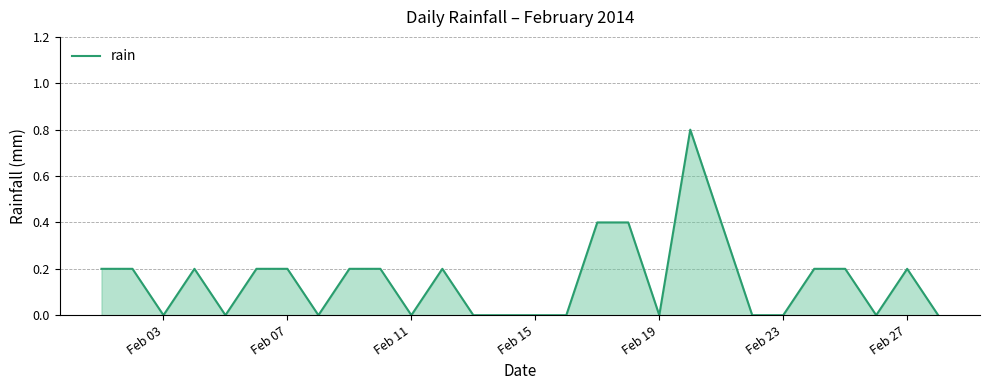

What is the maximum value shown in the chart?

0.8